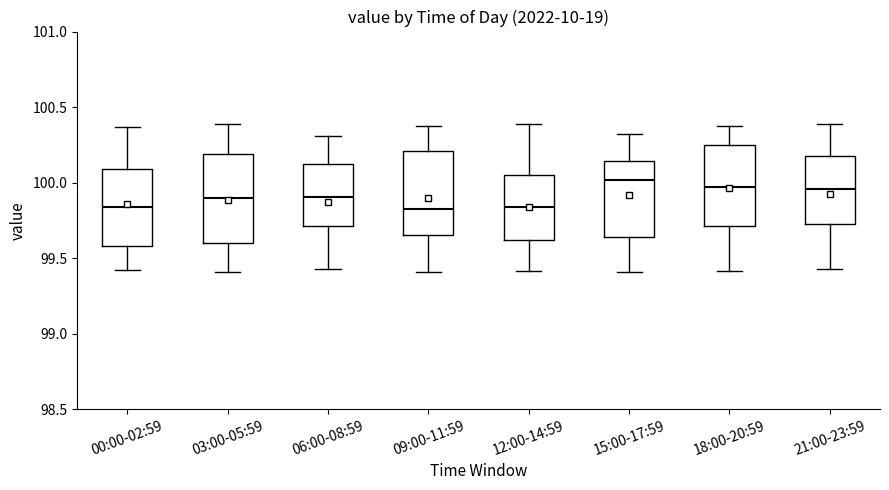

Which box's median line is the highest?

15:00-17:59